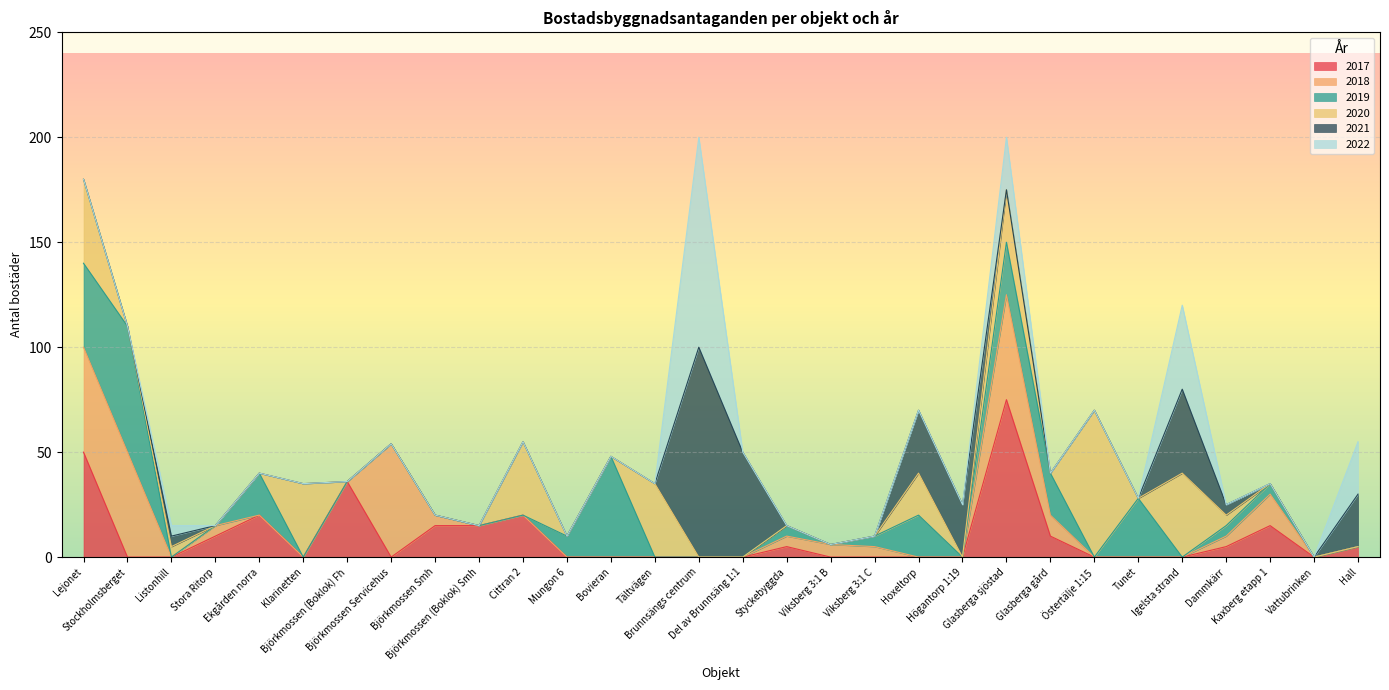

Reading left to right, transcribe all the data shown in this chart.

2017: 50	0	0	10	20	0	36	0	15	15	20	0	0	0	0	0	5	0	0	0	0	75	10	0	0	0	5	15	0	5
2018: 50	50	0	5	0	0	0	54	5	0	0	0	0	0	0	0	5	6	5	0	0	50	10	0	0	0	5	15	0	0
2019: 40	60	0	0	20	0	0	0	0	0	0	10	48	0	0	0	5	0	5	20	0	25	20	0	28	0	5	5	0	0
2020: 40	0	5	0	0	35	0	0	0	0	35	0	0	35	0	0	0	0	0	20	0	25	0	70	0	40	5	0	0	0
2021: 0	0	5	0	0	0	0	0	0	0	0	0	0	0	100	50	0	0	0	30	25	0	0	0	0	40	5	0	0	25
2022: 0	0	5	0	0	0	0	0	0	0	0	0	0	0	100	0	0	0	0	0	0	25	0	0	0	40	0	0	0	25